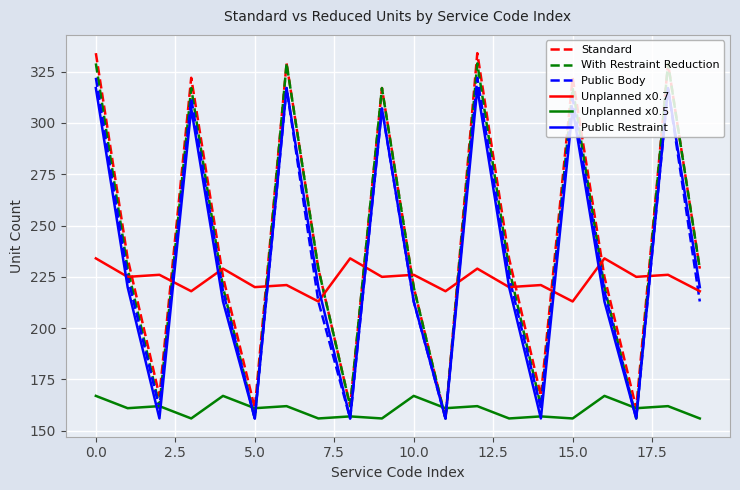

True or false: Unplanned x0.5 and Unplanned x0.7 cross at least once.

False